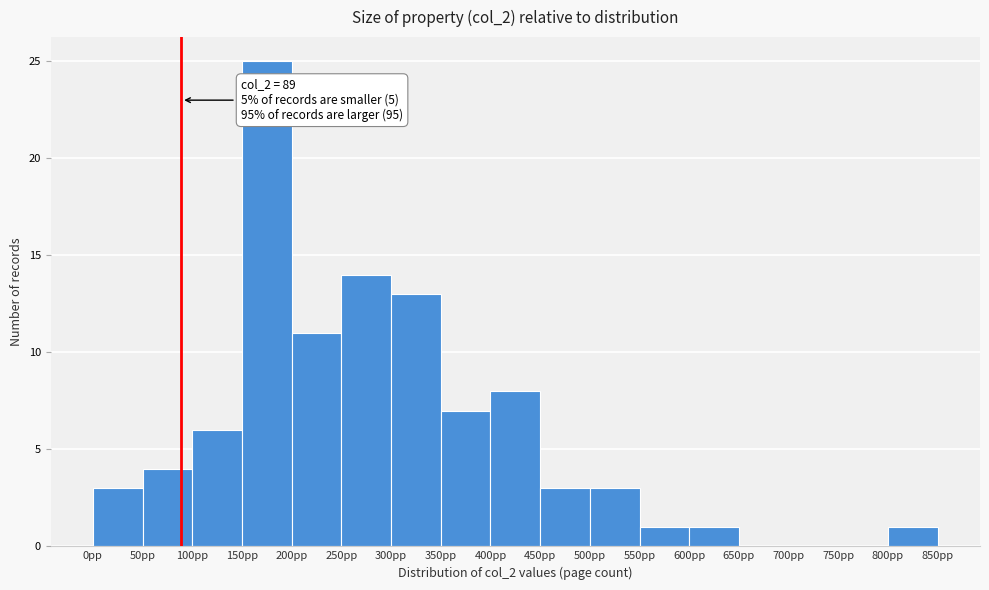

Over which range of the x-axis is the bar tallest?

150 to 200